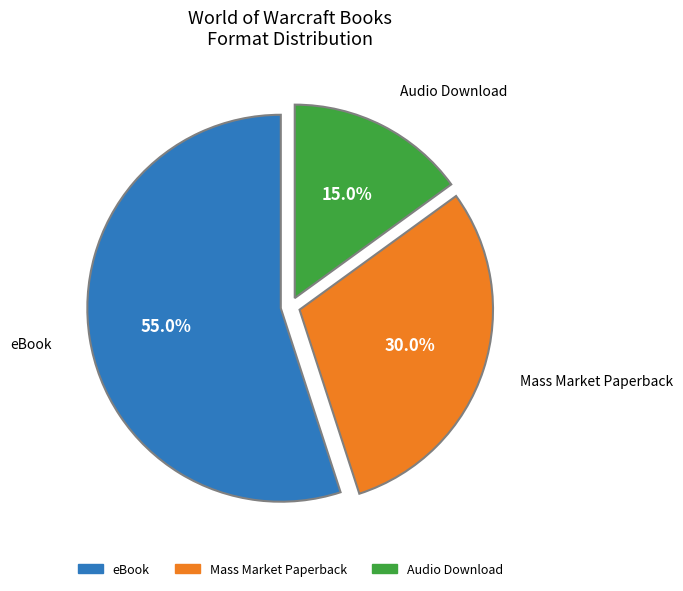

Is there a majority slice in this chart?

Yes